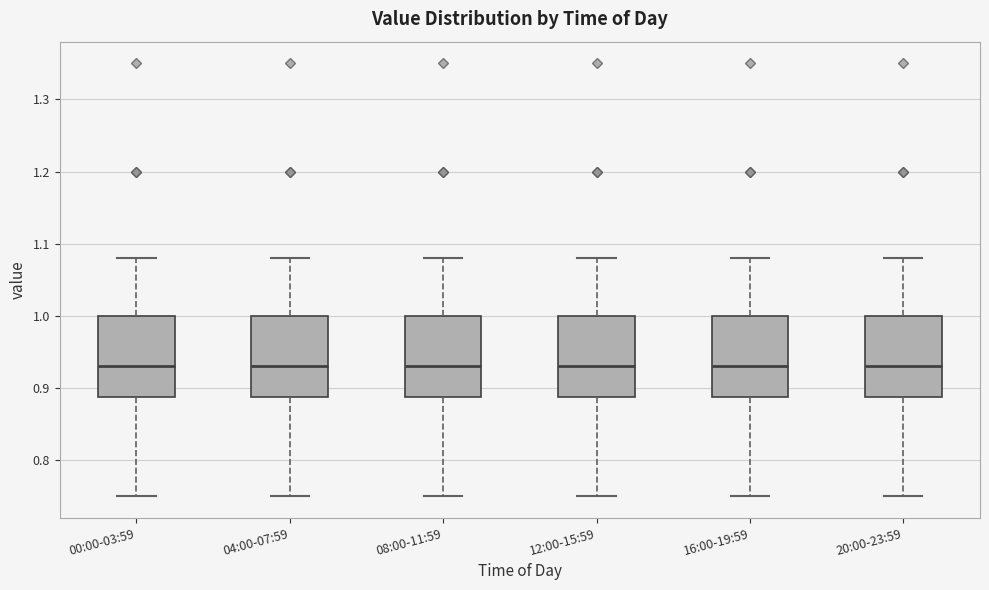

Reading left to right, transcribe this box plot: for each box, give where its median line is, the range the box spans, and where its two whiskers end, as read against the y-axis. The values are not printed on the chart, so give them approximately, as read against the axis.

00:00-03:59: median 0.93, box 0.89 to 1.00, whiskers 0.75 to 1.08
04:00-07:59: median 0.93, box 0.89 to 1.00, whiskers 0.75 to 1.08
08:00-11:59: median 0.93, box 0.89 to 1.00, whiskers 0.75 to 1.08
12:00-15:59: median 0.93, box 0.89 to 1.00, whiskers 0.75 to 1.08
16:00-19:59: median 0.93, box 0.89 to 1.00, whiskers 0.75 to 1.08
20:00-23:59: median 0.93, box 0.89 to 1.00, whiskers 0.75 to 1.08